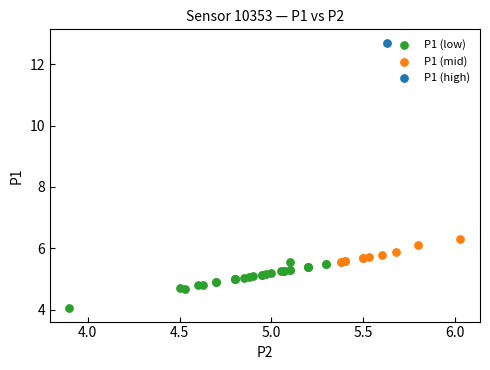

What are all the series names shown in the legend?

P1 (low), P1 (mid), P1 (high)